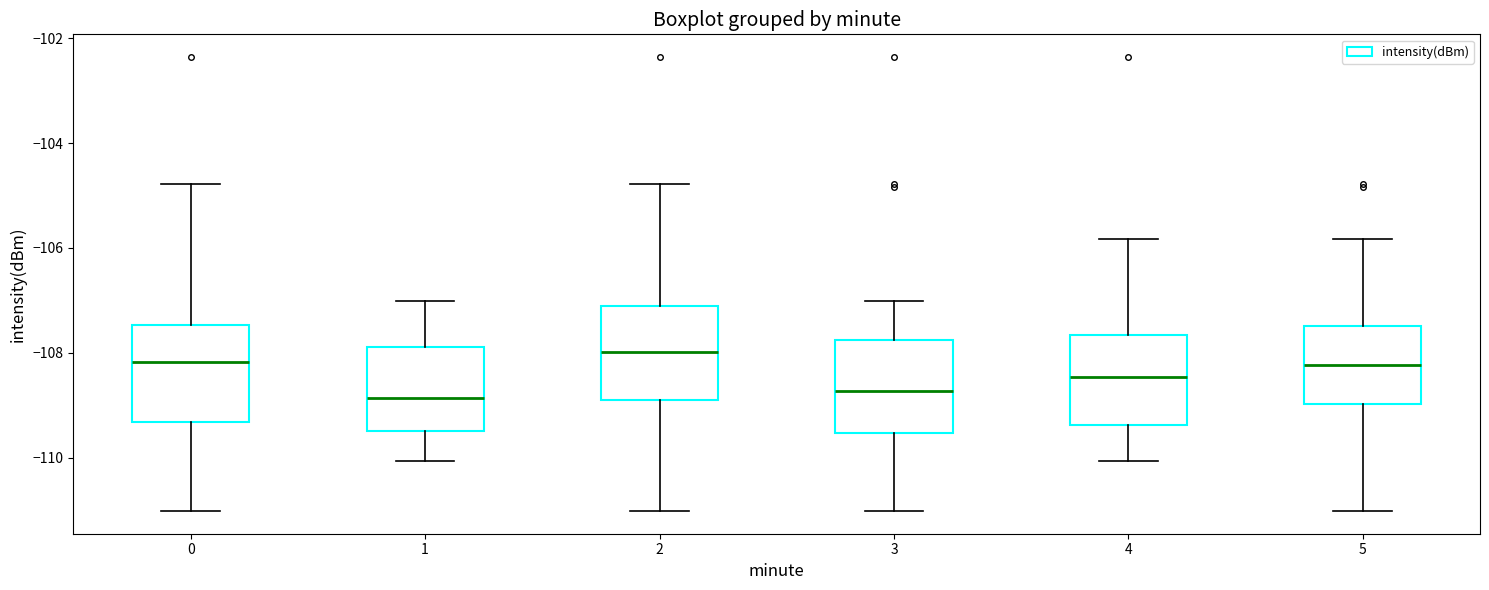

Where does the upper whisker of the box at x = 0 end on the y-axis? The values are not printed on the chart, so give them approximately, as read against the axis.

-104.8